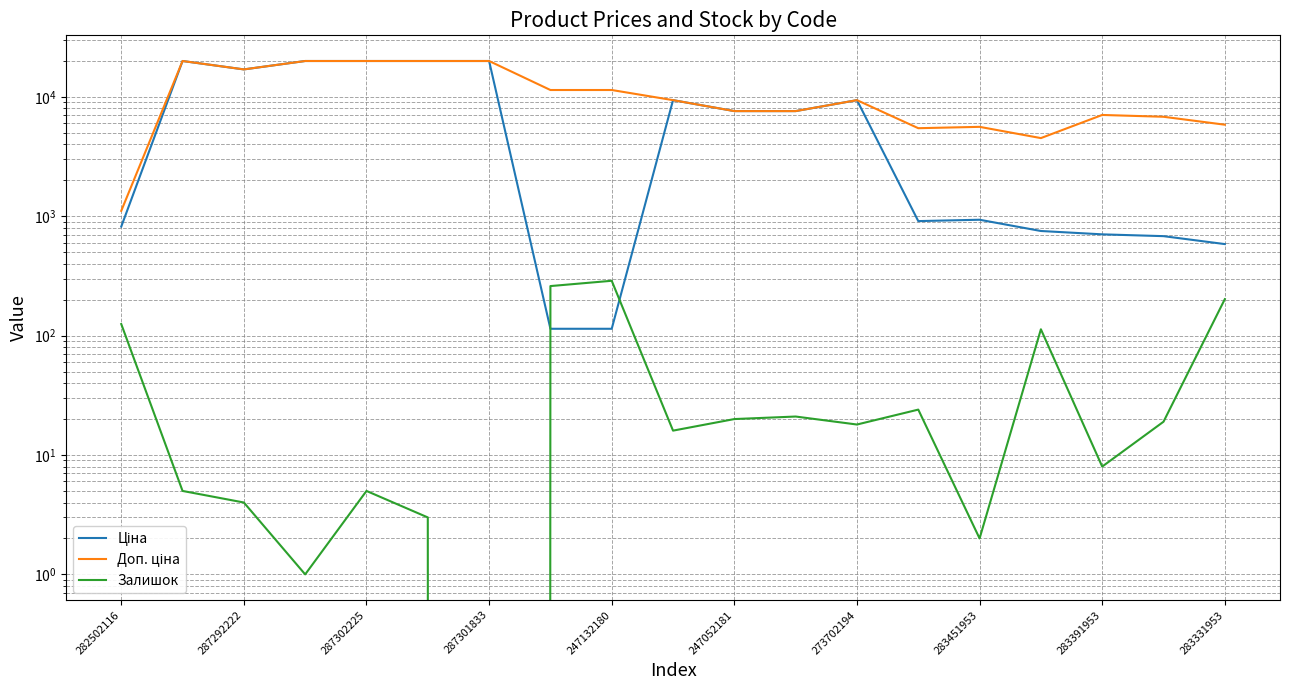

What position from the left is 283451953?

8